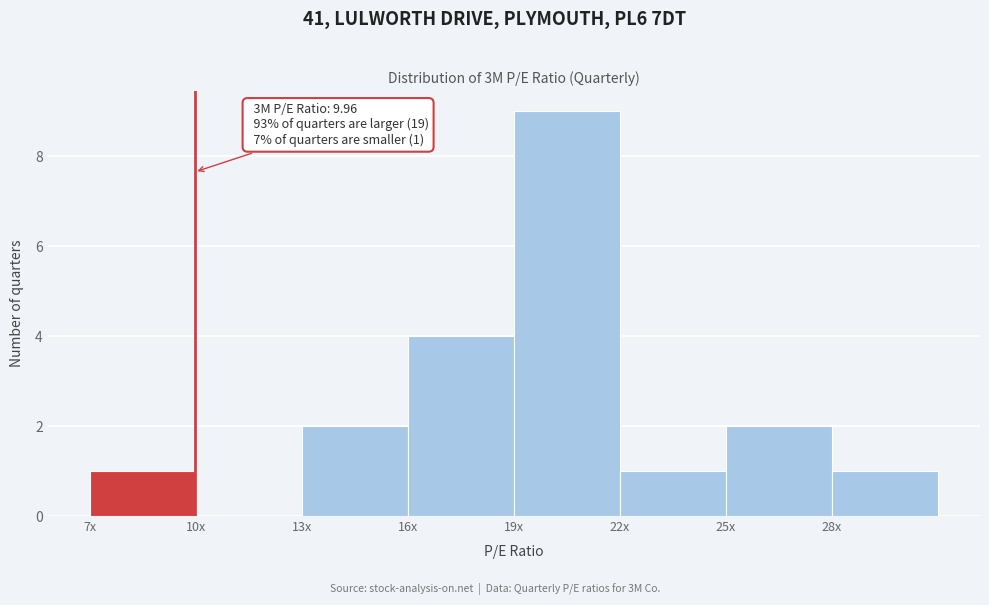

Reading right to left, list all the values displayed in this chart.

28x=1	25x=2	22x=1	19x=9	16x=4	13x=2	10x=0	7x=1